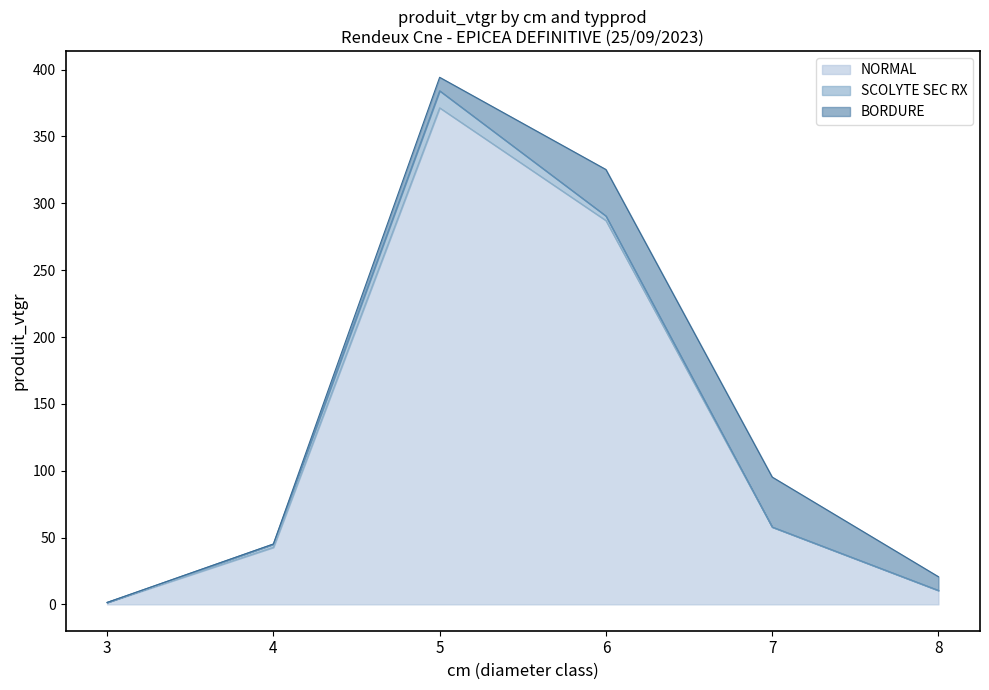

Which series has the largest total across all categories?

NORMAL